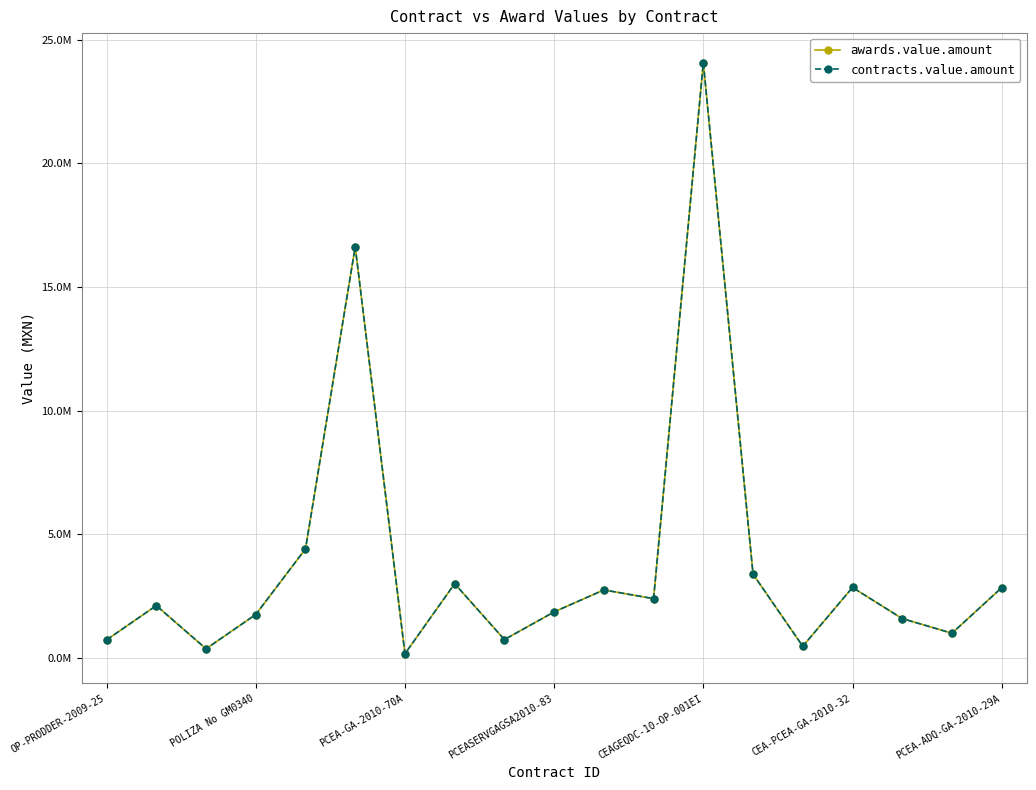

True or false: awards.value.amount and contracts.value.amount cross at least once.

False